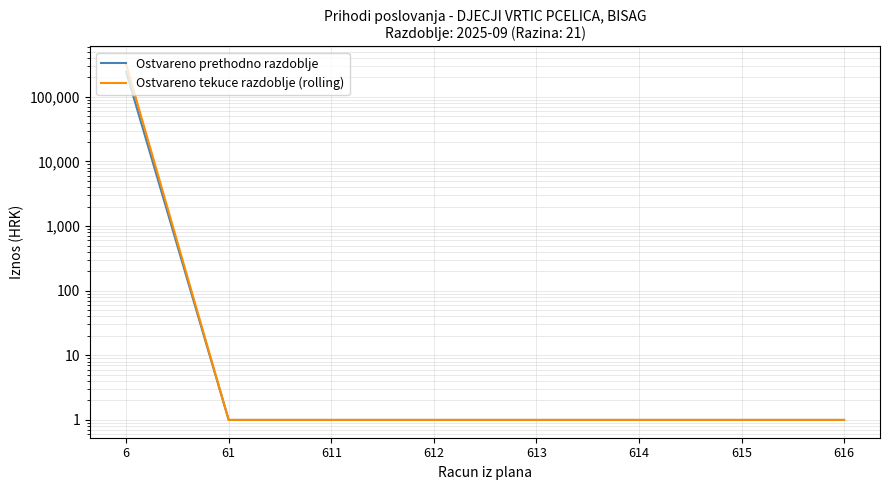

What is the difference between the maximum and second lowest values in the Ostvareno tekuce razdoblje (rolling) series?

319459.5